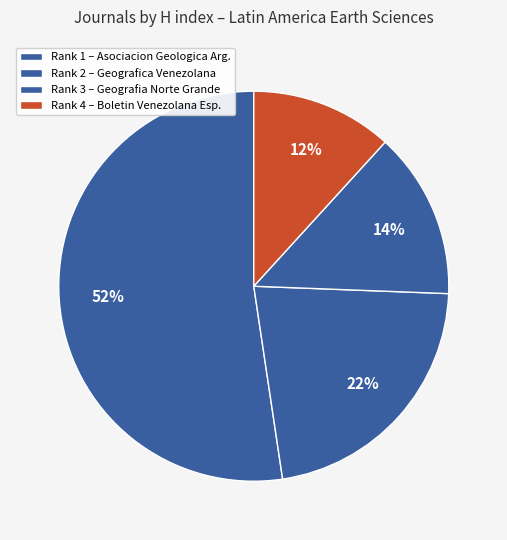

Count the number of slices in the pie.

4